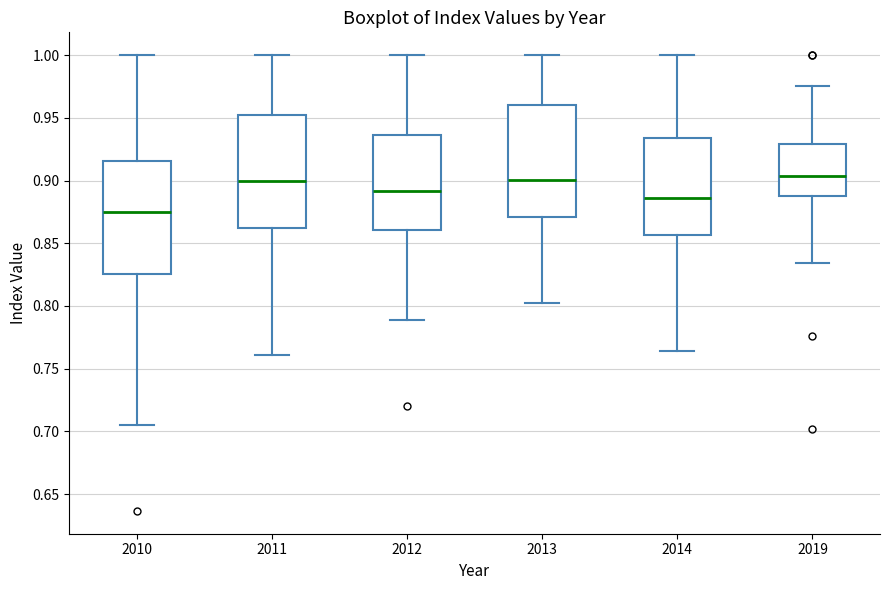

Reading left to right, read every box against the y-axis: the position of its median line, the range the box covers, and the ends of its whiskers. The values are not printed on the chart, so give them approximately, as read against the axis.

2010: median 0.875, box 0.825 to 0.915, whiskers 0.705 to 1.000
2011: median 0.900, box 0.865 to 0.955, whiskers 0.760 to 1.000
2012: median 0.890, box 0.860 to 0.935, whiskers 0.790 to 1.000
2013: median 0.900, box 0.870 to 0.960, whiskers 0.800 to 1.000
2014: median 0.885, box 0.855 to 0.935, whiskers 0.765 to 1.000
2019: median 0.905, box 0.890 to 0.930, whiskers 0.835 to 0.975